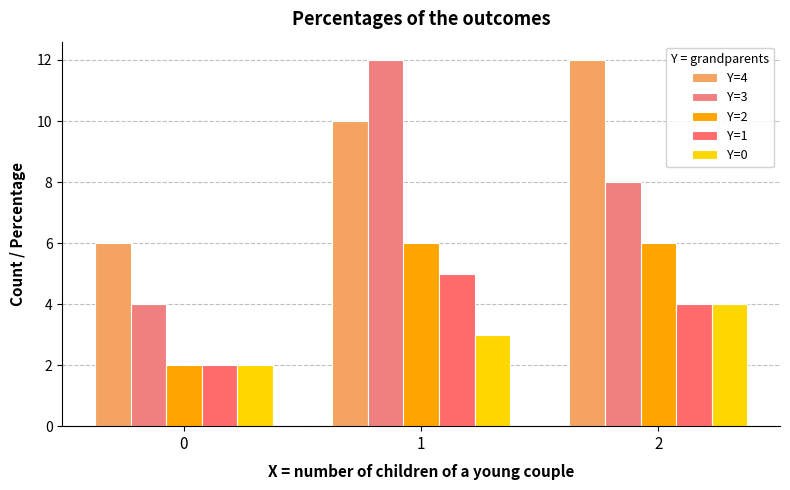

Where is Y=0 nearest to the value 3?

1